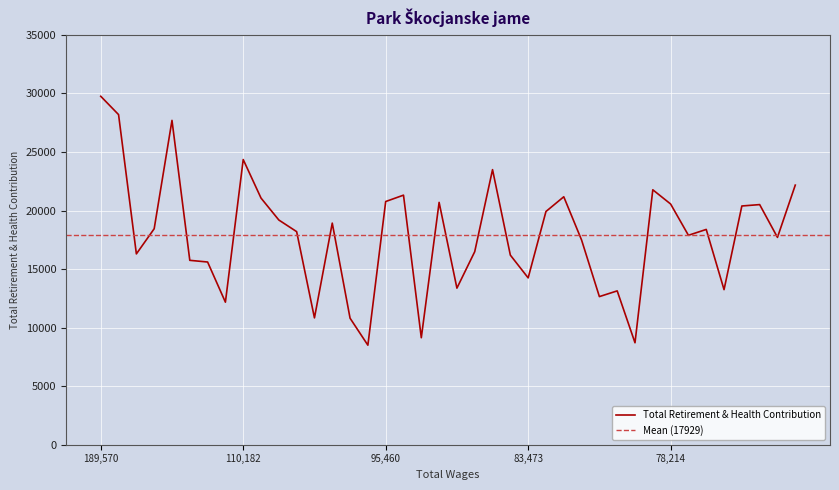

List the labels in order of value, smallest first.

95610, 79237, 94240, 100214, 101347, 111300, 80632, 79508, 77028, 89377, 83473, 113207, 113984, 84998, 132124, 88817, 80966, 74696, 77166, 101704, 77042, 127733, 101274, 105190, 82991, 76872, 75824, 78214, 90990, 95460, 108149, 82448, 95189, 78897, 74375, 87266, 110182, 122291, 134008, 189570